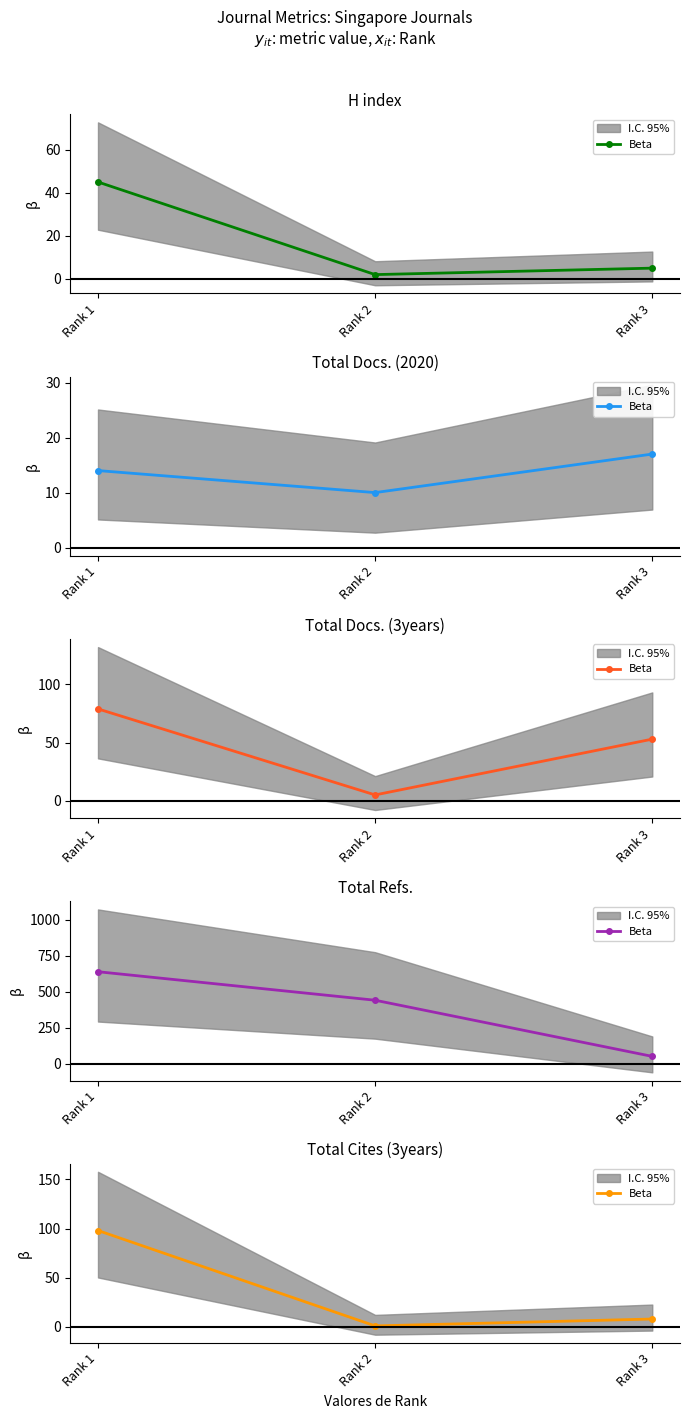

Is this an area chart (filled region under the line)?

No